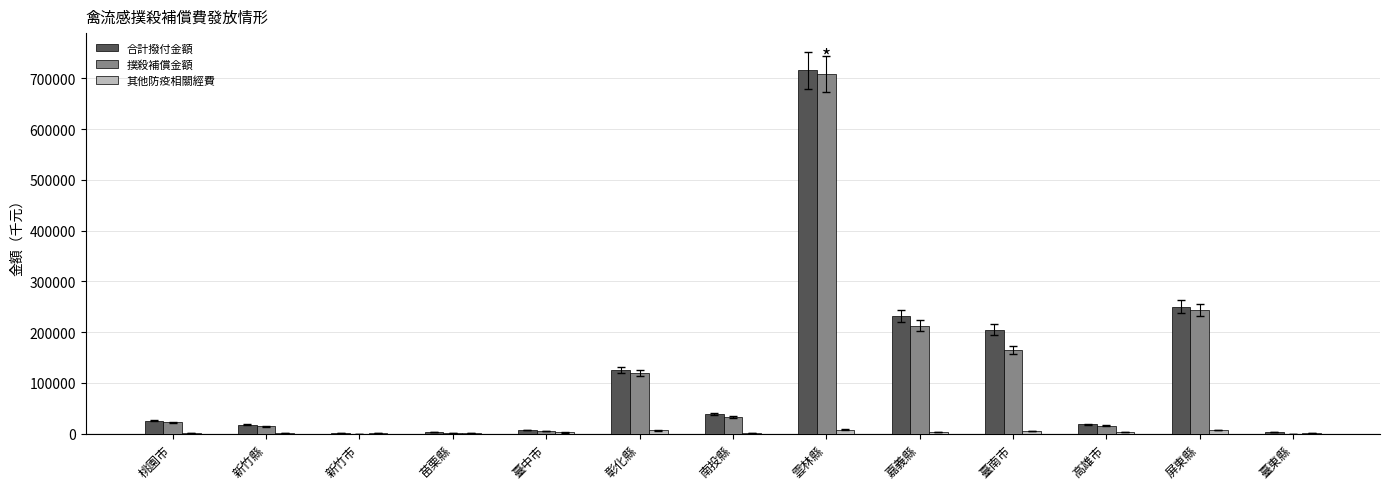

What is the maximum value for 合計撥付金額?

715922